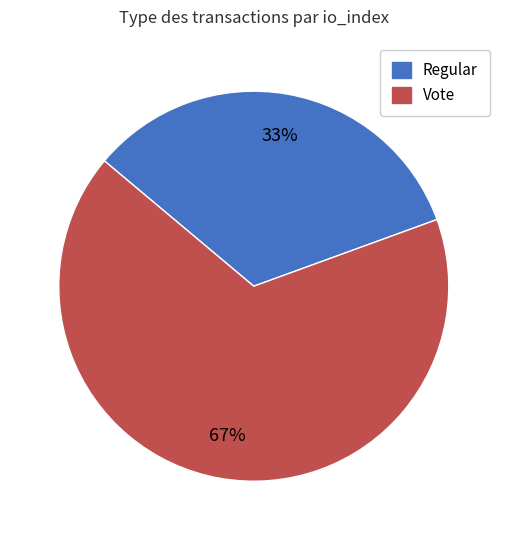

How many segments does this pie chart have?

2